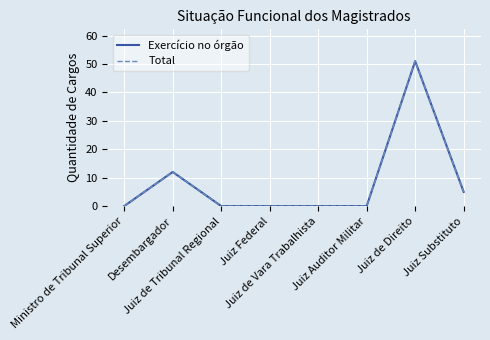

At Juiz Federal, list the series in order from largest to smallest.

Exercício no órgão, Total